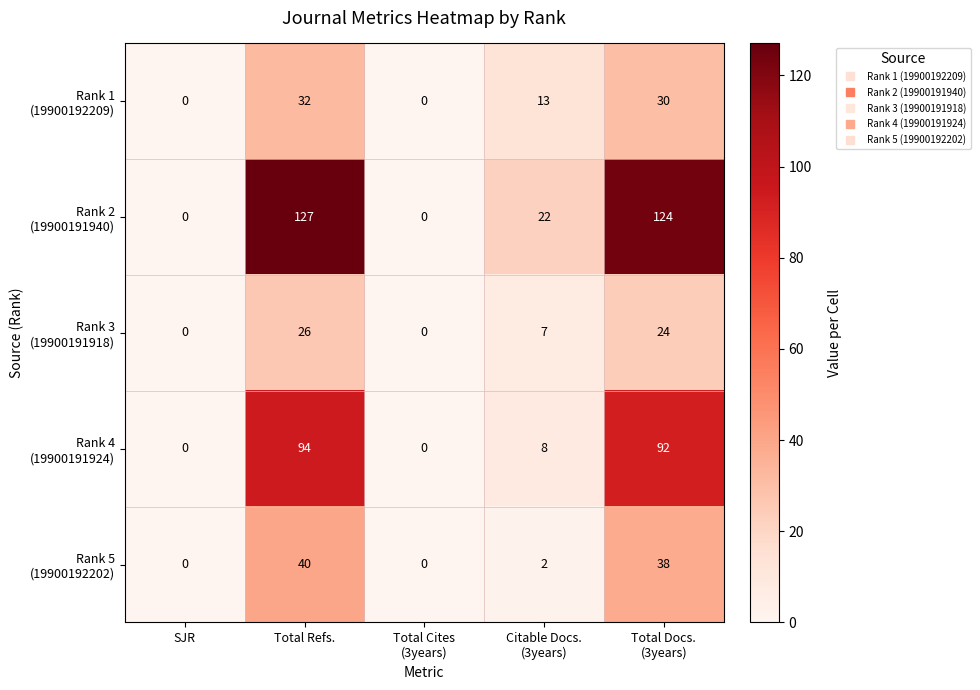

What is the maximum value shown in the chart?

127